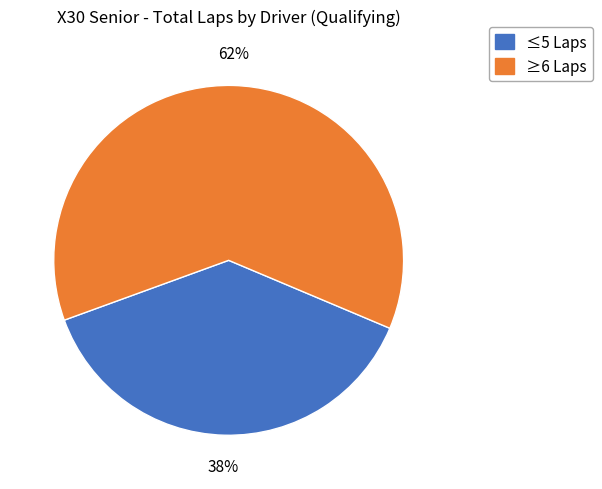

To the nearest percent, what is the difference between the largest and smallest slice percentages?

24%